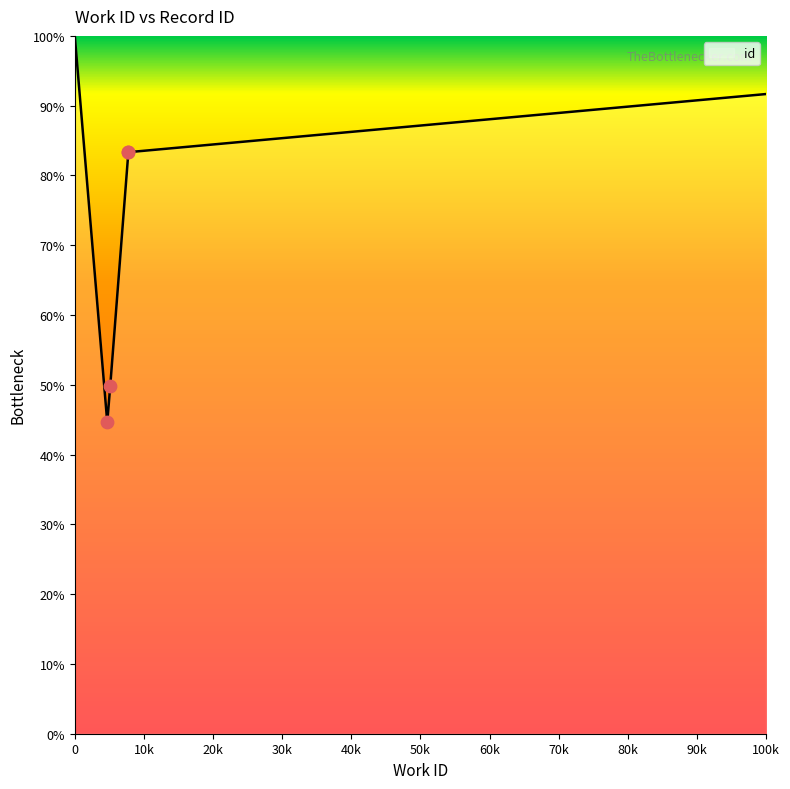

What is the change in value from 5129 to 7752?

+33.5